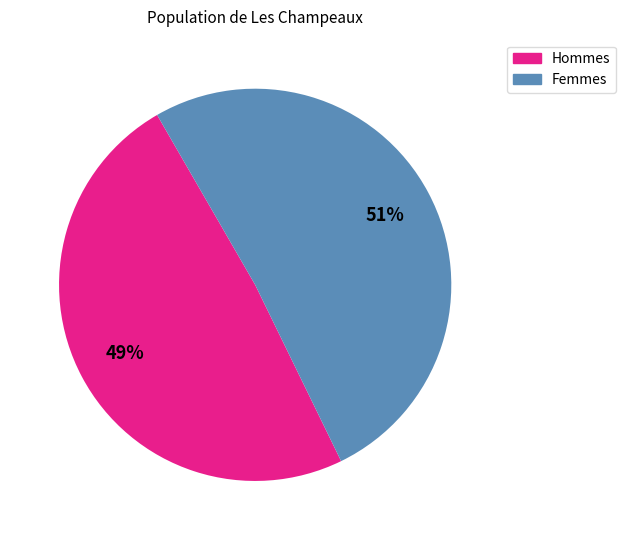

To the nearest percent, what is the average slice percentage?

50%